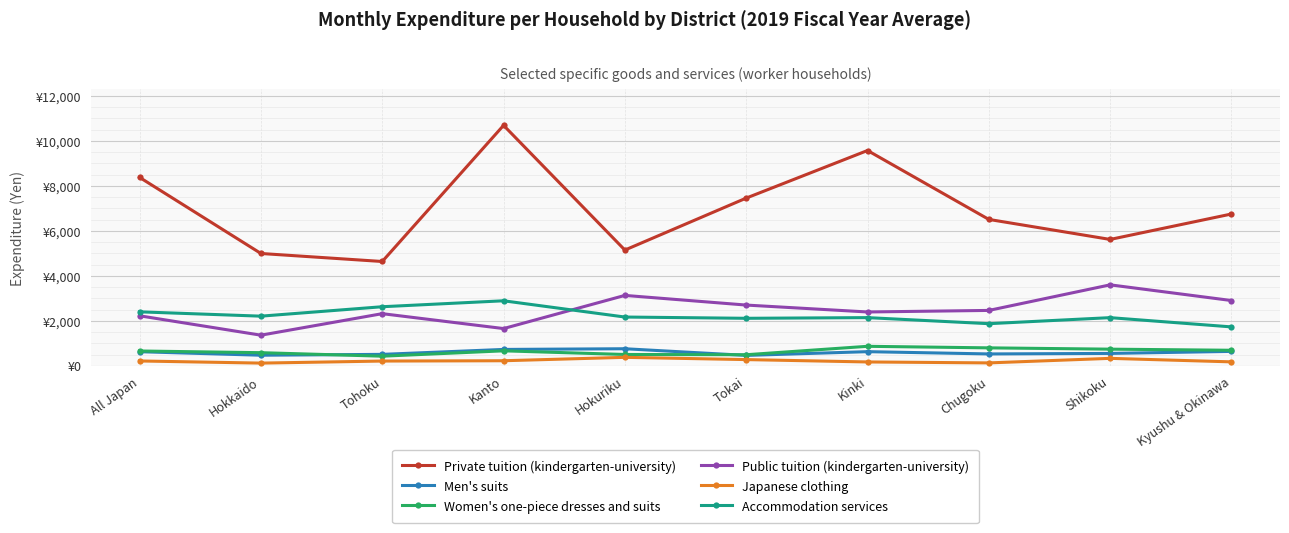

What is the total value across all series at Kyushu & Okinawa?

12905